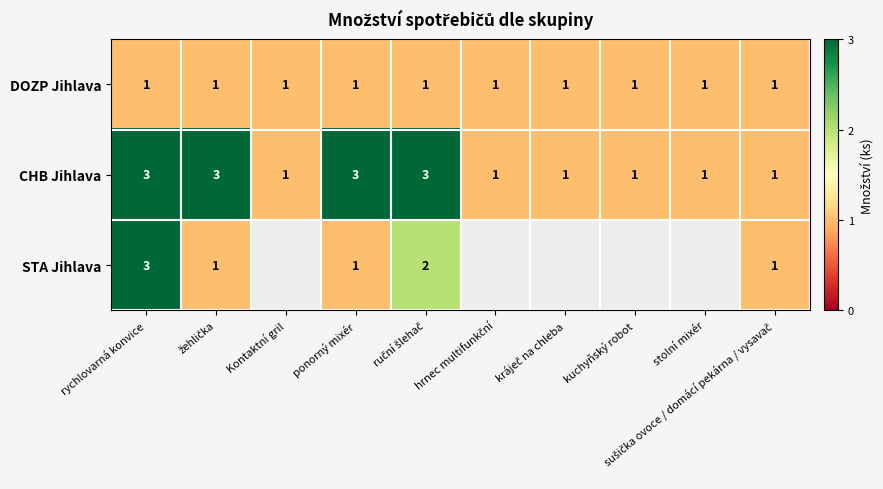

Which label corresponds to the largest value in the chart?

rychlovarná konvice